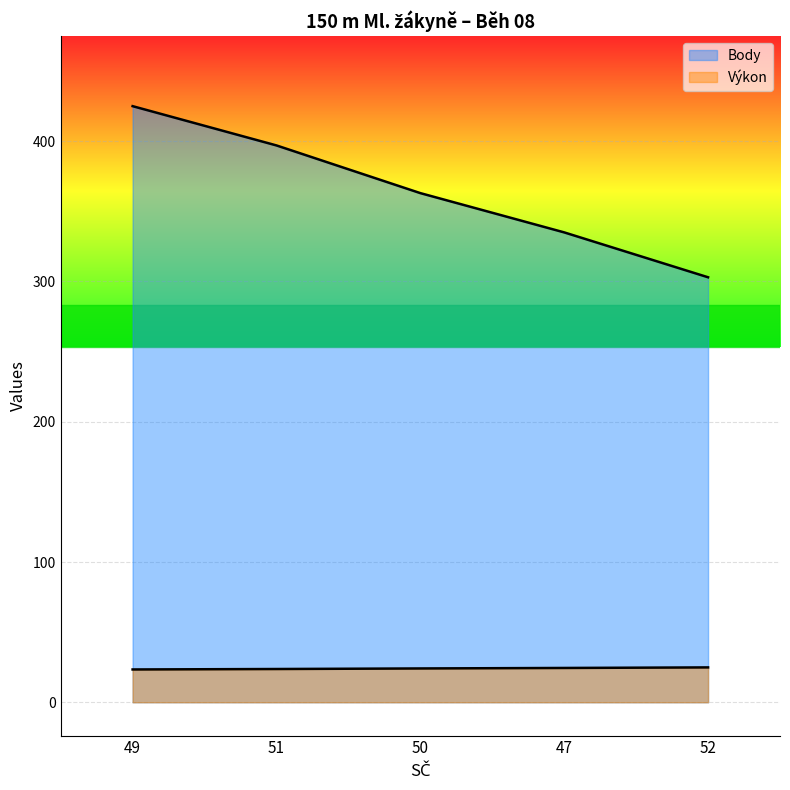

What is the total value across all series at 49?

448.4